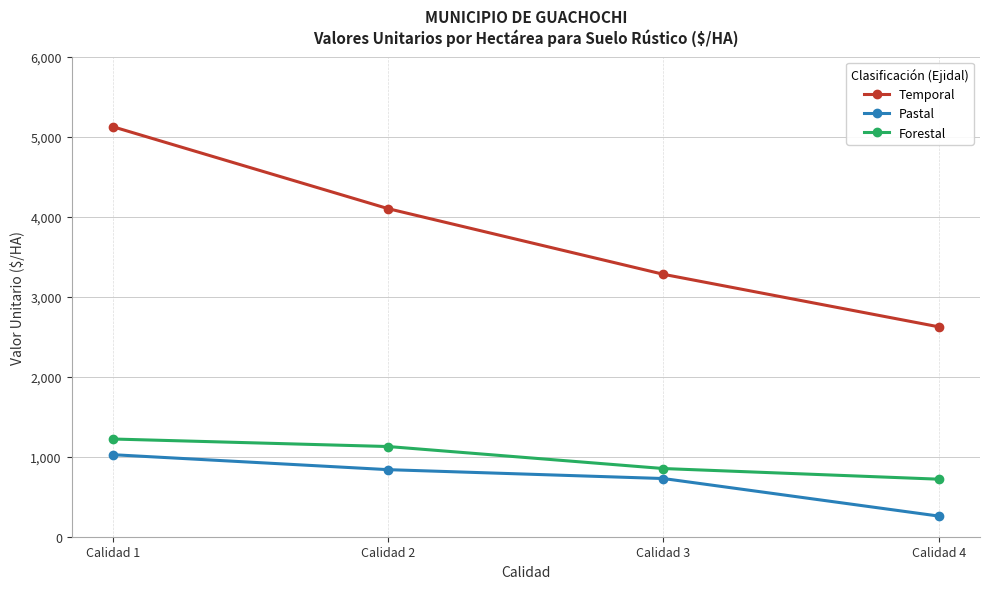

The Temporal series shows 4099 at Calidad 2. True or false?

True